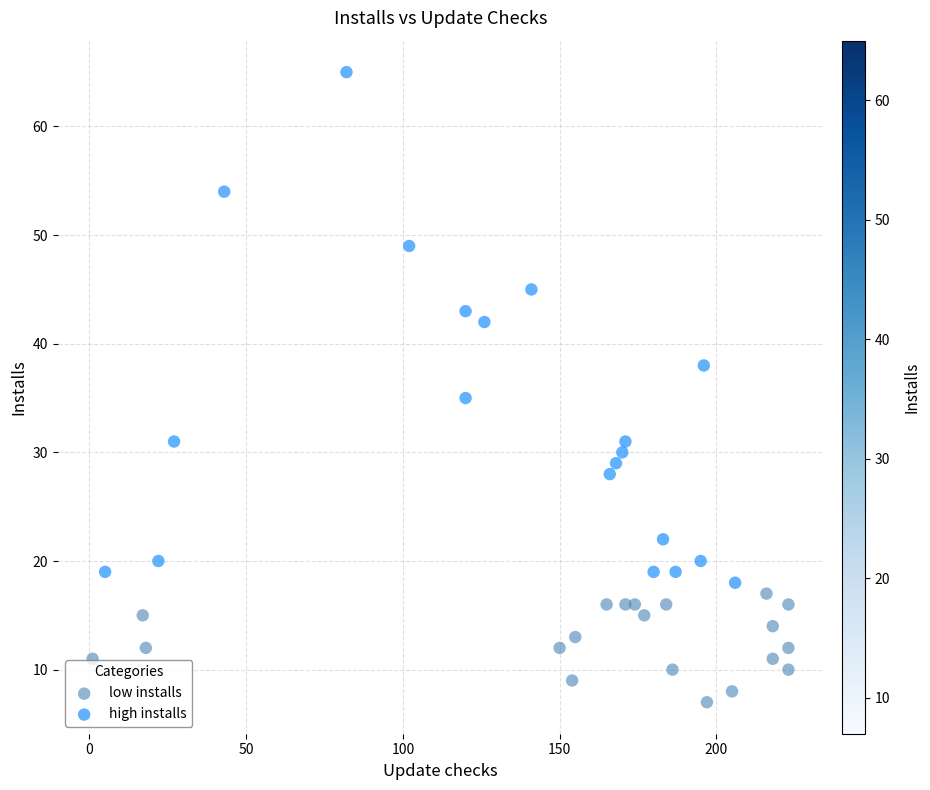

Which series reaches the minimum Y coordinate?

low installs